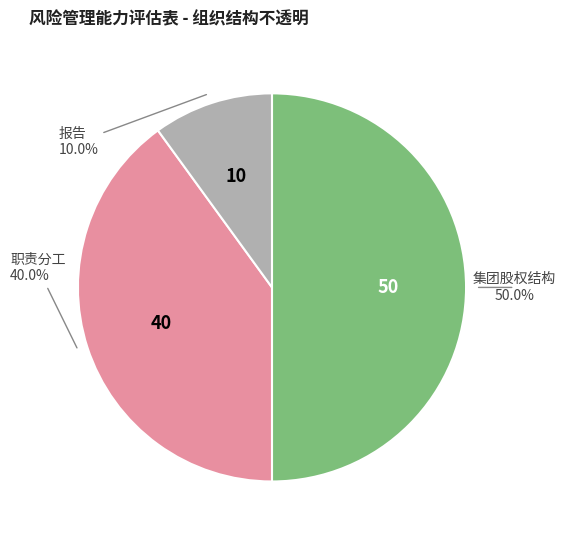

Which category has the biggest portion of the pie?

集团股权结构